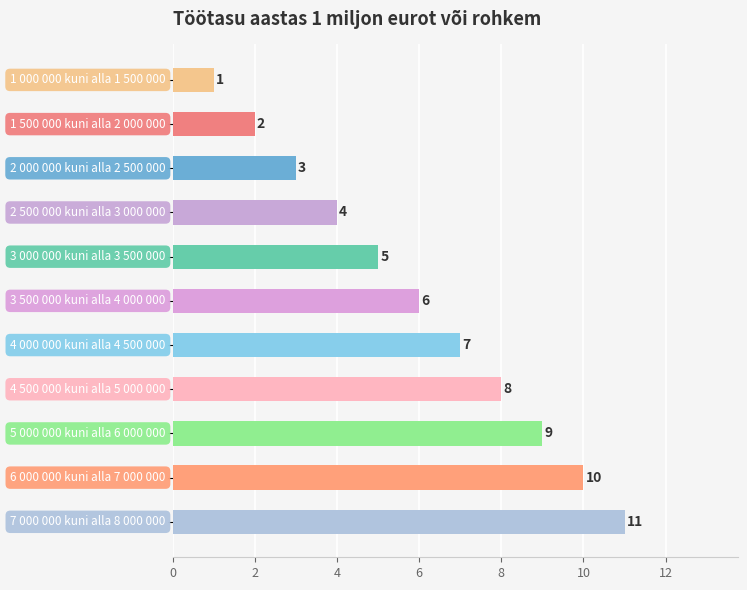

What is the value of the 1st bar from the top?

1